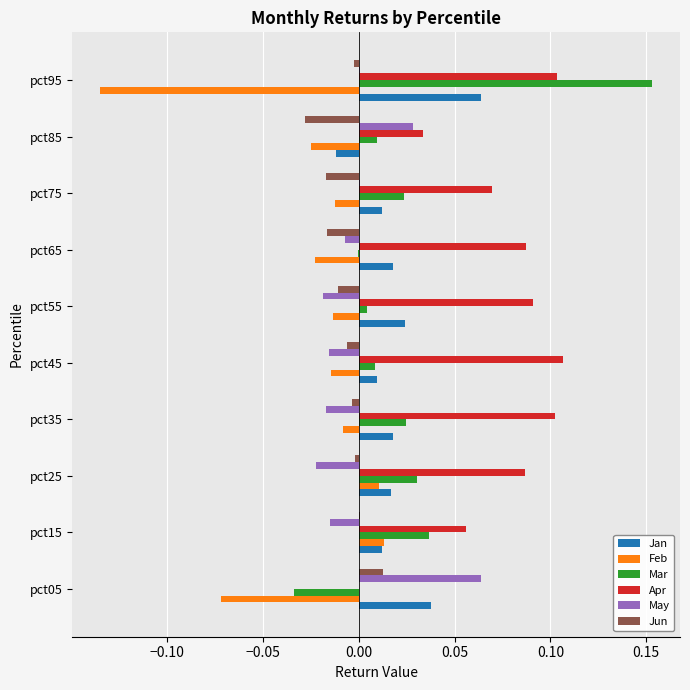

At which label is Mar closest to 0?

pct65